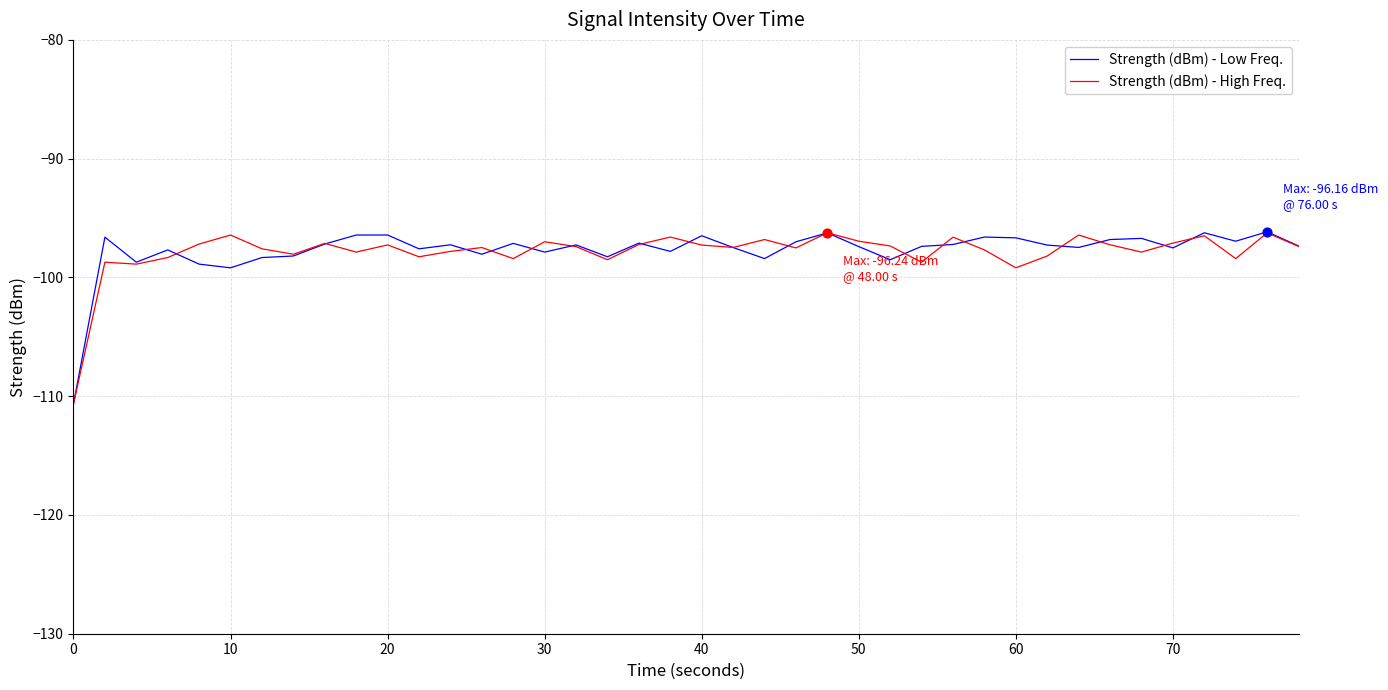

What is the greatest value displayed?

-96.2